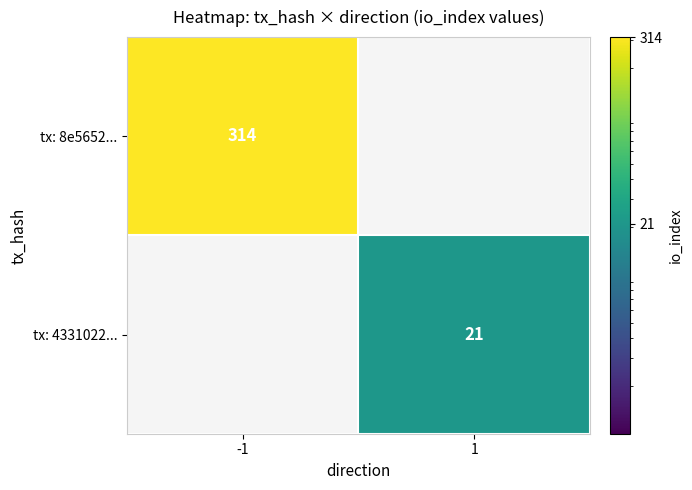

The value of tx: 8e5652... at -1 is 181.6. True or false?

False